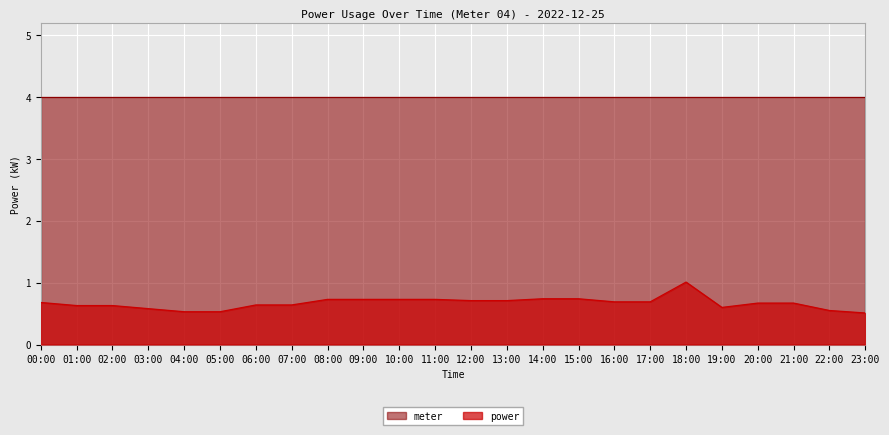

Reading left to right, transcribe all the data shown in this chart.

0.7	0.6	0.6	0.6	0.5	0.5	0.6	0.6	0.7	0.7	0.7	0.7	0.7	0.7	0.7	0.7	0.7	0.7	1.0	0.6	0.7	0.7	0.6	0.5